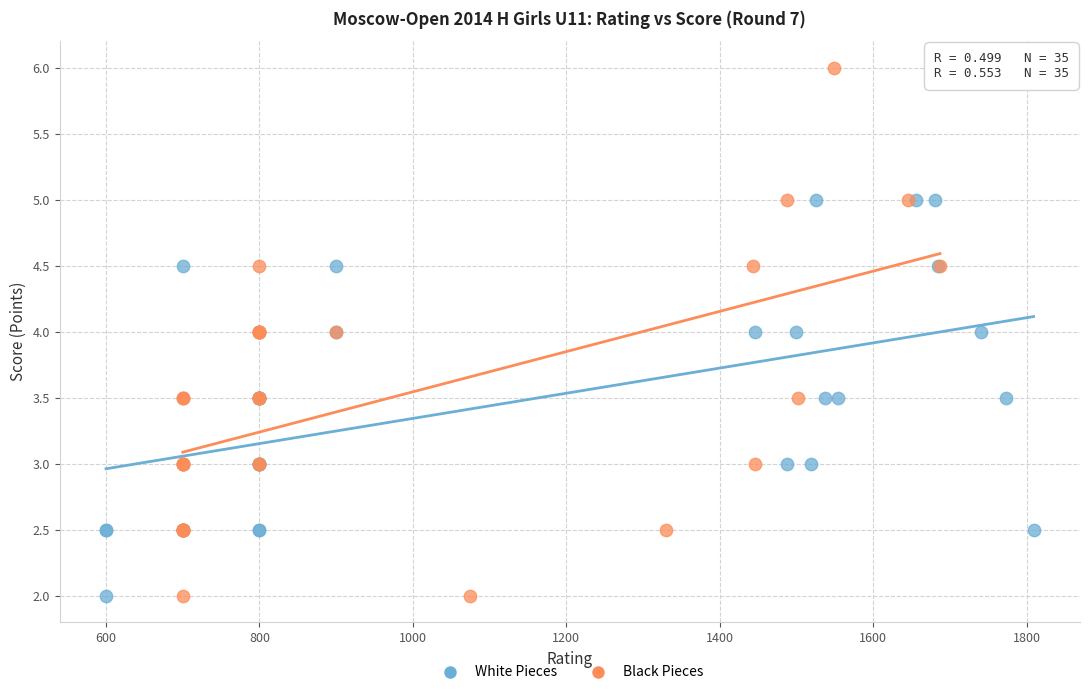

Which series contains the highest Y value?

Black Pieces